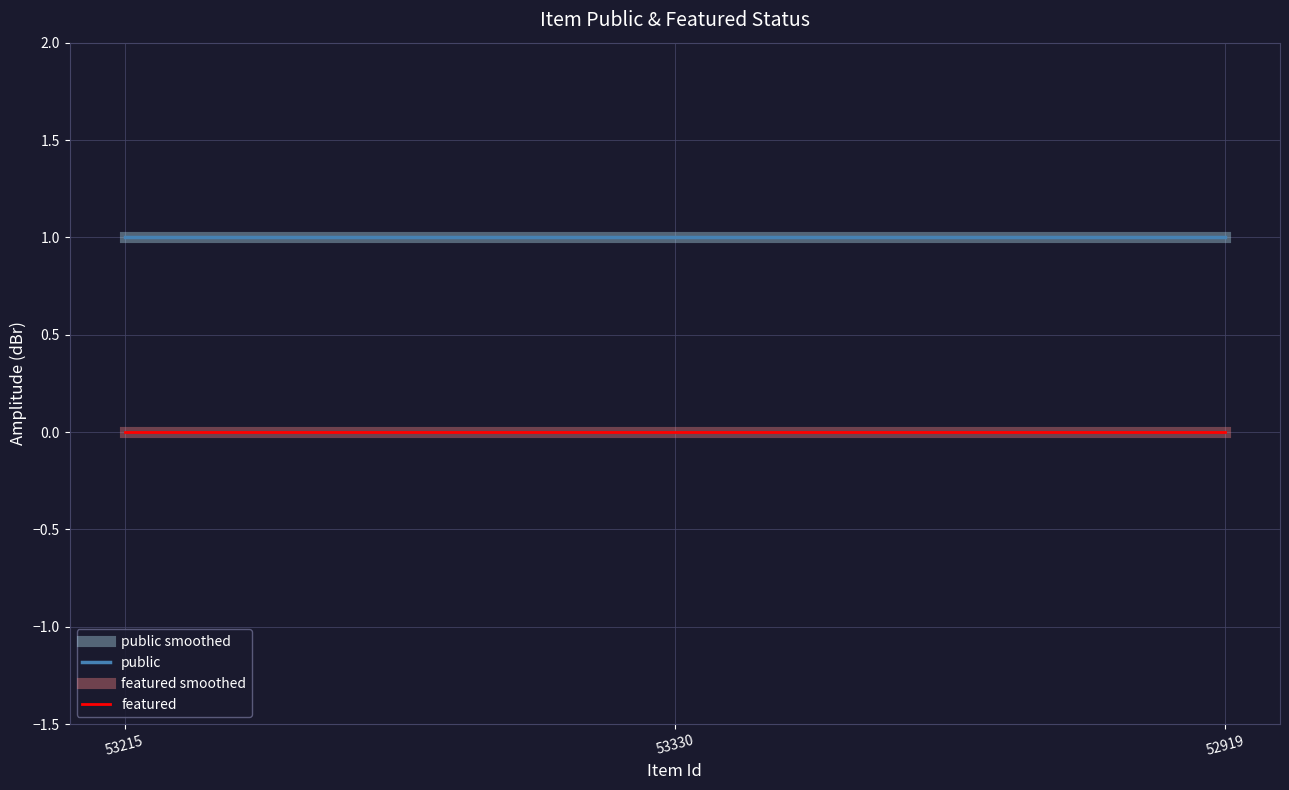

Does the chart have visible grid lines?

Yes